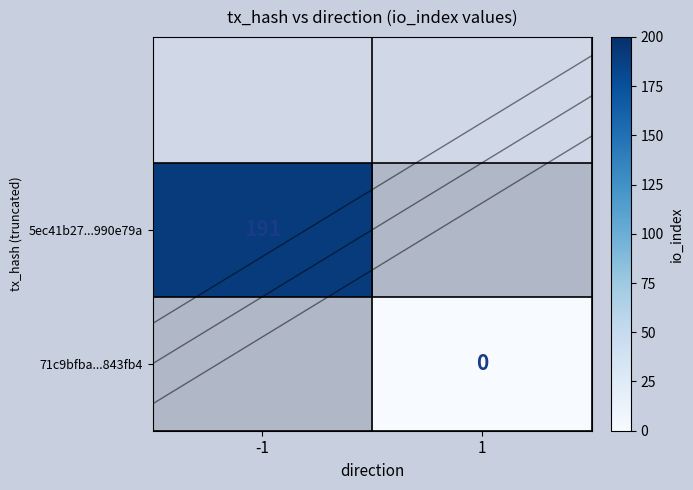

True or false: 5ec41b27...990e79a has a value of 191 at -1.

True